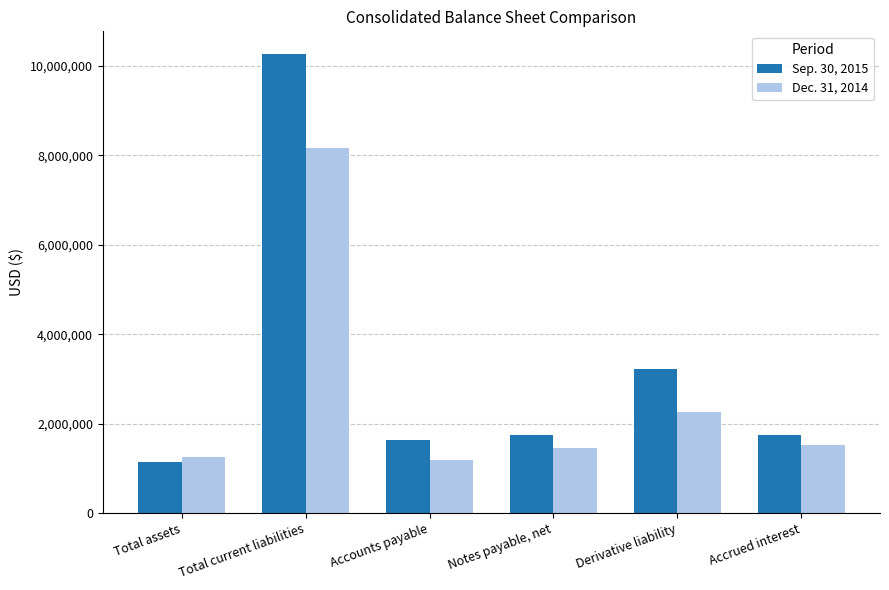

Does the chart contain stacked bars?

No